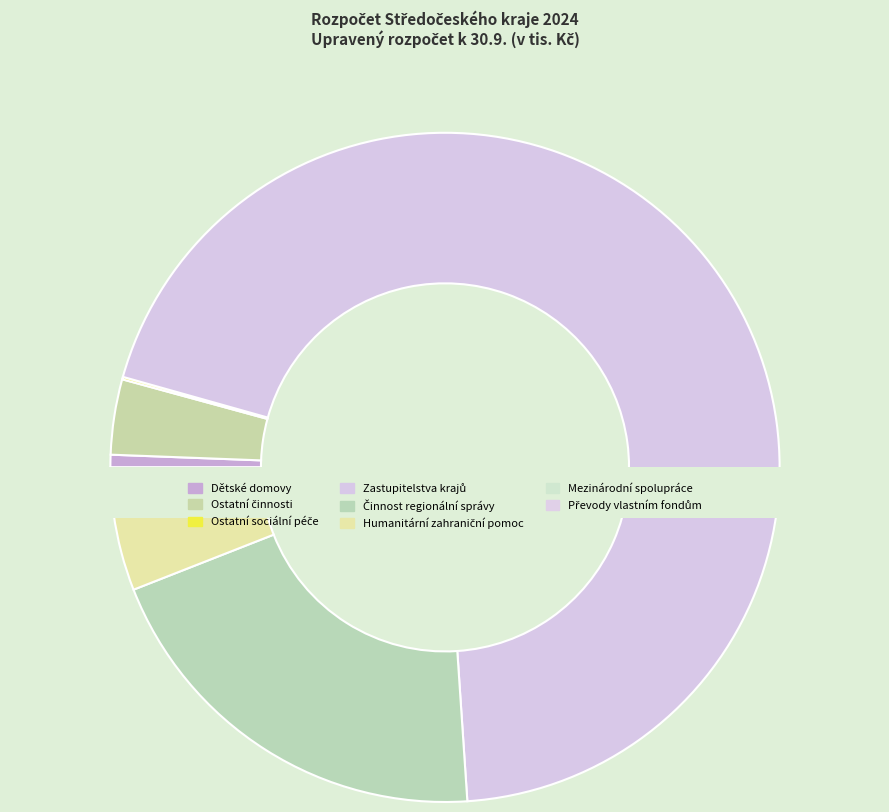

Which category has the biggest portion of the pie?

Zastupitelstva krajů